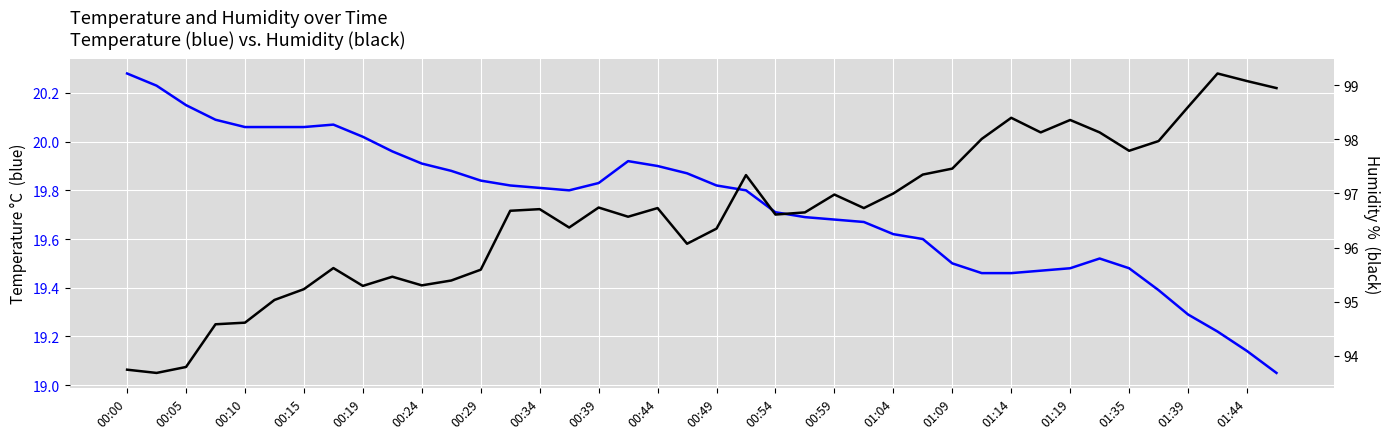

Count the number of data series in this chart.

2